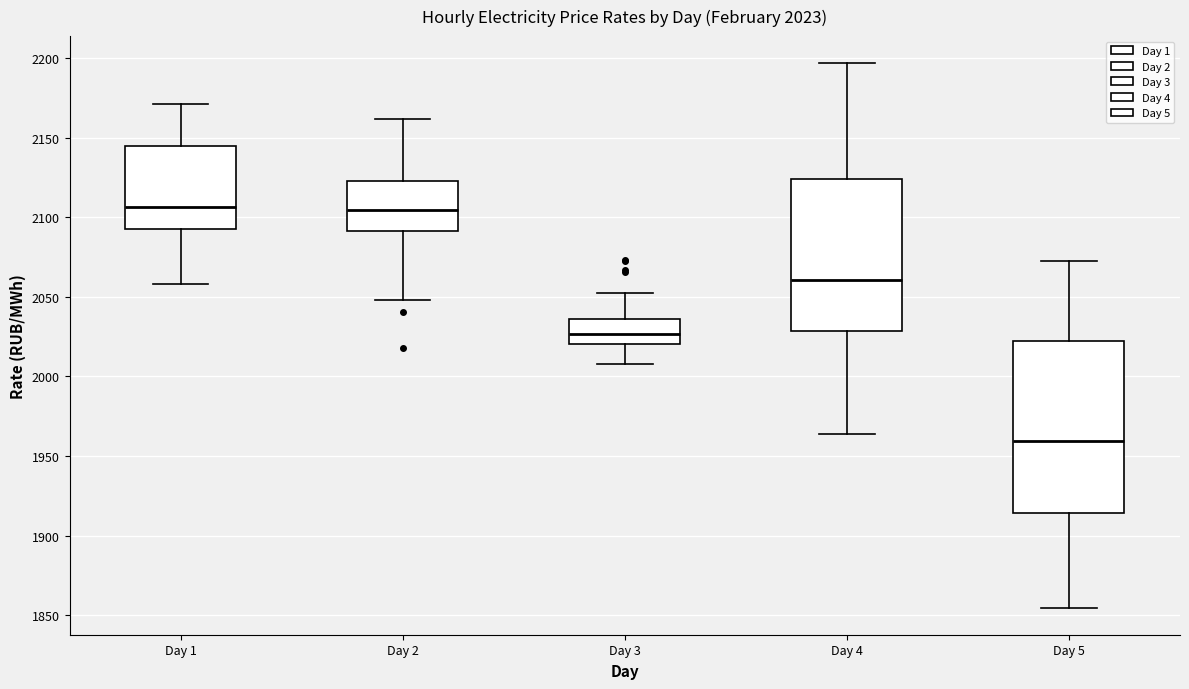

Which box is the tallest, from its lower edge to its upper edge?

Day 5